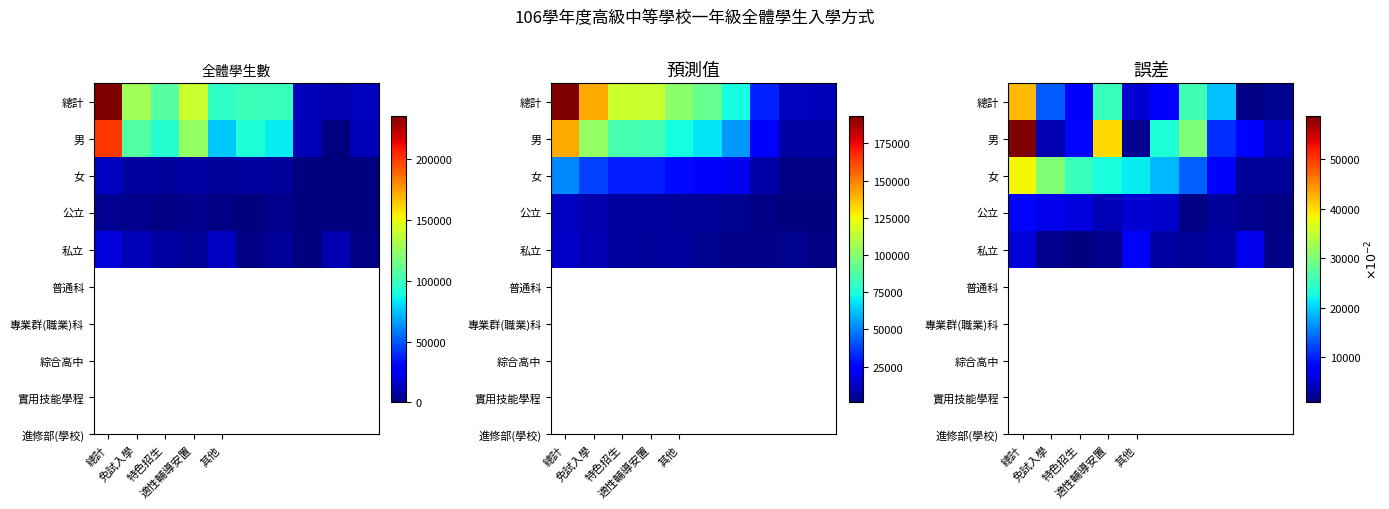

At which label does 公立 first exceed 4778?

總計